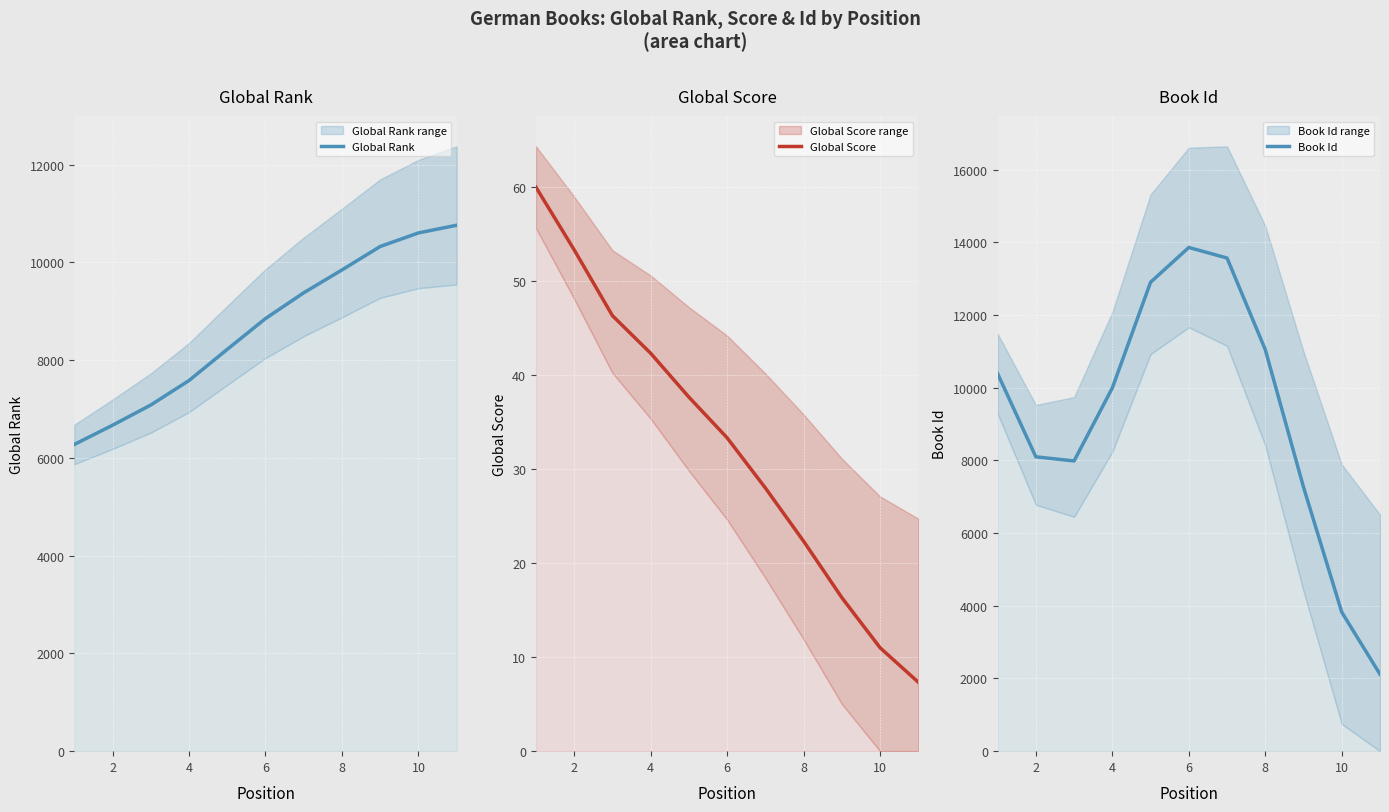

Is it true that Global Score equals 42.3 at 4?

True